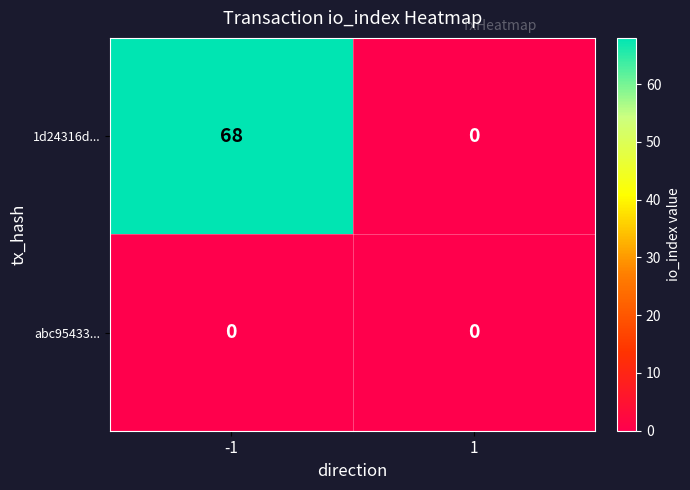

Count the number of data series in this chart.

2